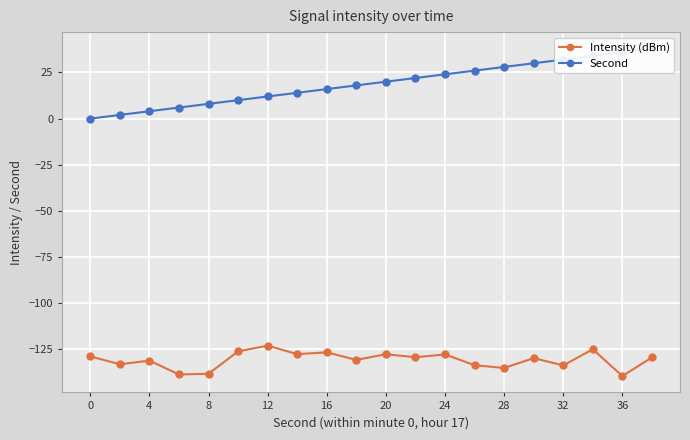

Which series has the largest total across all categories?

Second